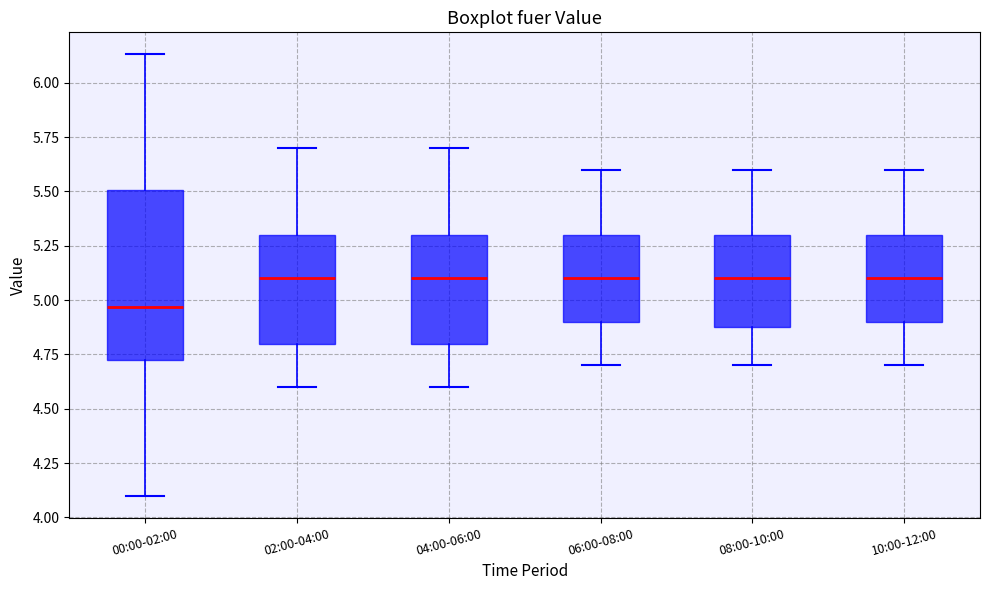

Reading left to right, read every box against the y-axis: the position of its median line, the range the box covers, and the ends of its whiskers. The values are not printed on the chart, so give them approximately, as read against the axis.

00:00-02:00: median 4.95, box 4.70 to 5.50, whiskers 4.10 to 6.15
02:00-04:00: median 5.10, box 4.80 to 5.30, whiskers 4.60 to 5.70
04:00-06:00: median 5.10, box 4.80 to 5.30, whiskers 4.60 to 5.70
06:00-08:00: median 5.10, box 4.90 to 5.30, whiskers 4.70 to 5.60
08:00-10:00: median 5.10, box 4.90 to 5.30, whiskers 4.70 to 5.60
10:00-12:00: median 5.10, box 4.90 to 5.30, whiskers 4.70 to 5.60